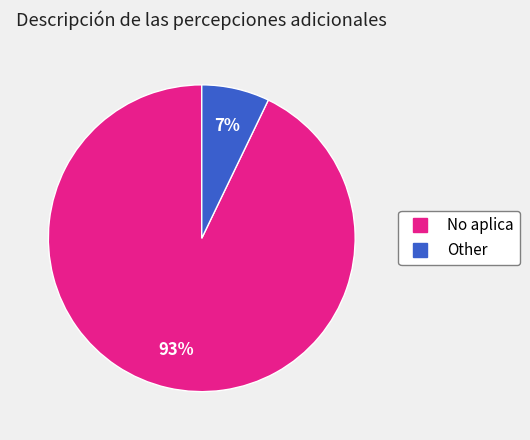

Rank the categories by value from highest to lowest.

No aplica, Other